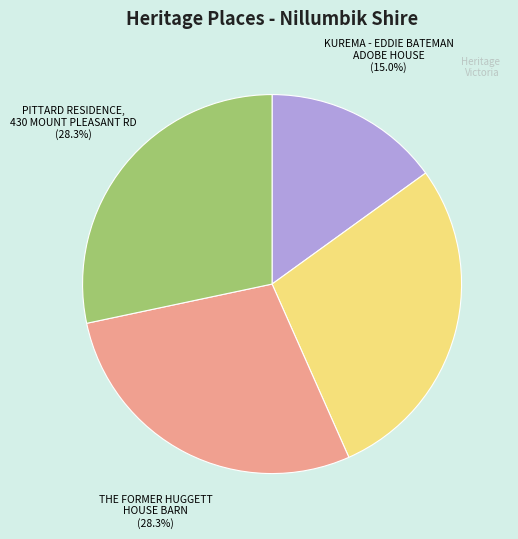

What percentage is NOT represented by PITTARD RESIDENCE, 430 MOUNT PLEASANT RD?

71.7%